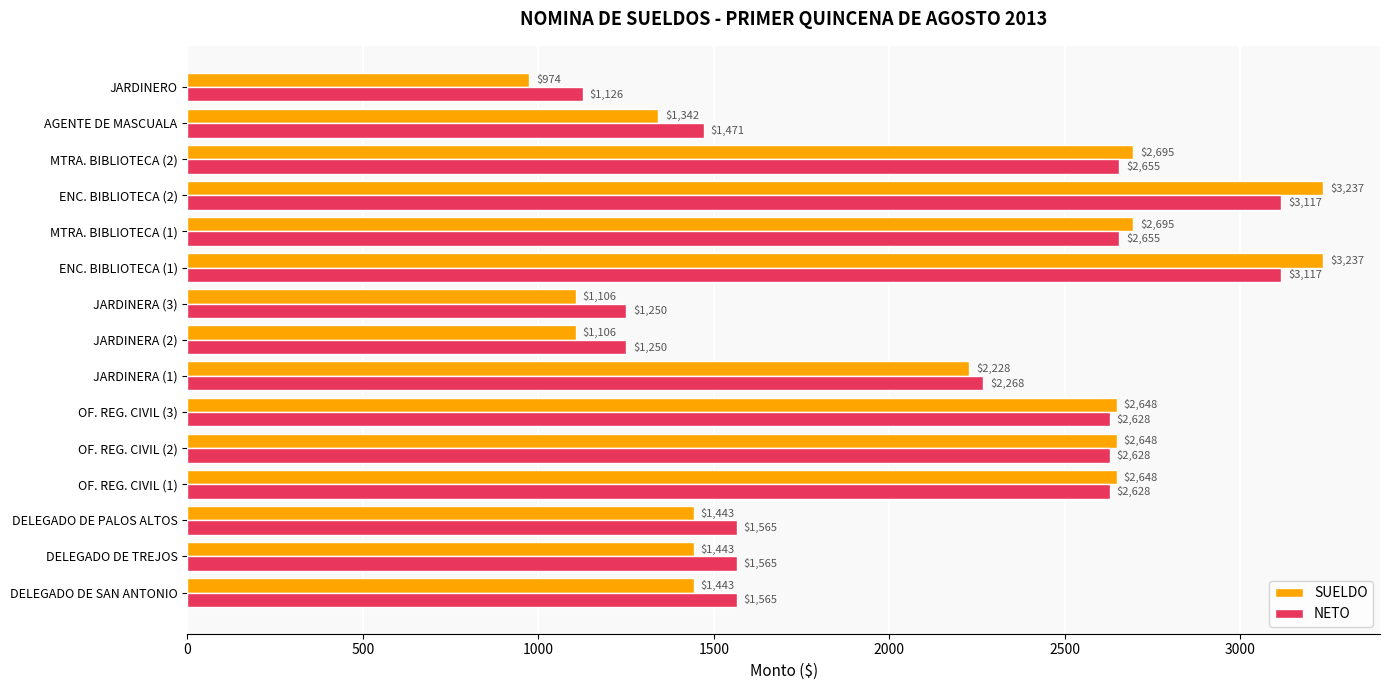

List the series in order of their peak value, highest first.

SUELDO, NETO